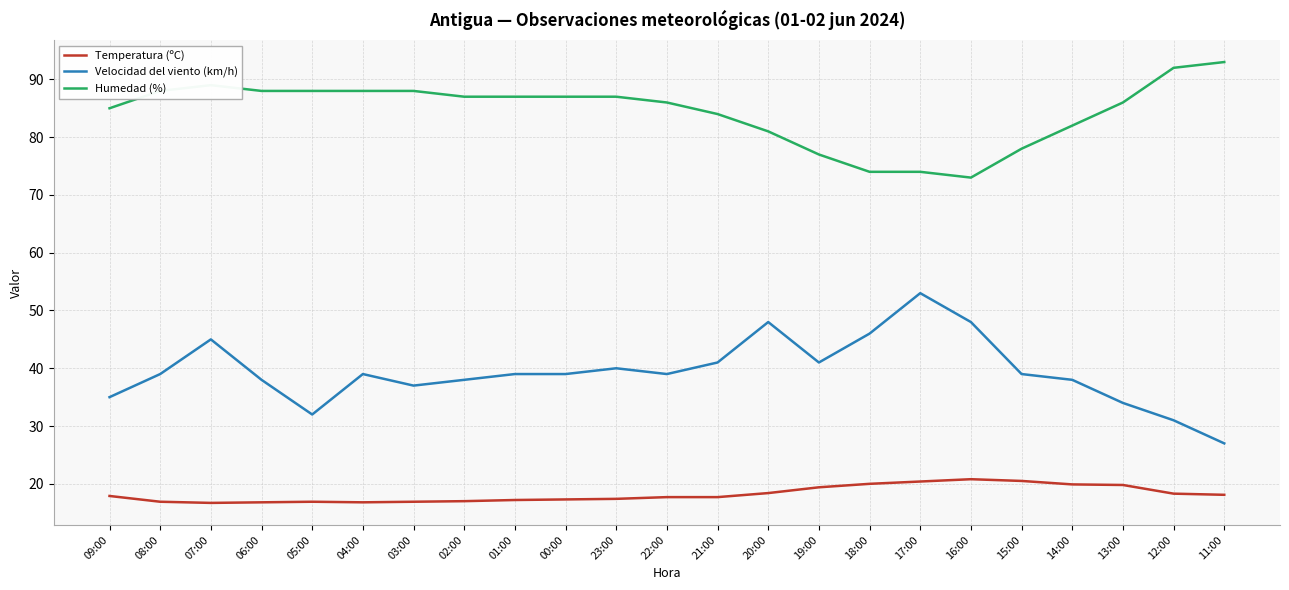

Is it true that Humedad (%) equals 74.0 at 17:00?

True